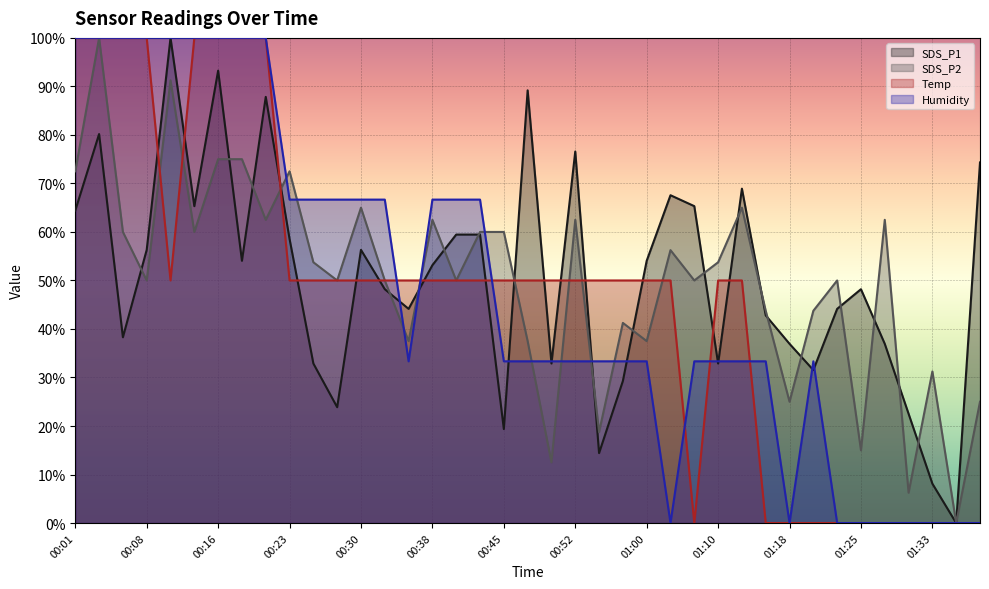

Count the number of data series in this chart.

4